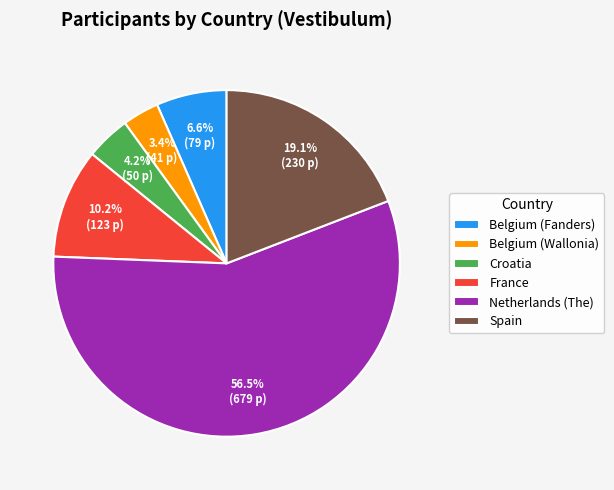

To the nearest percent, what percentage of the pie is Belgium (Fanders)?

7%